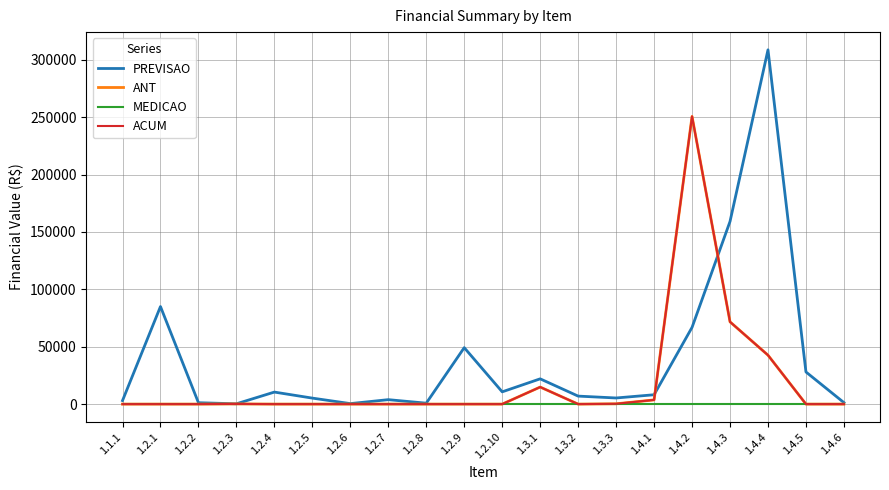

What is the value of the PREVISAO point at the 19th from the left?

28000.8